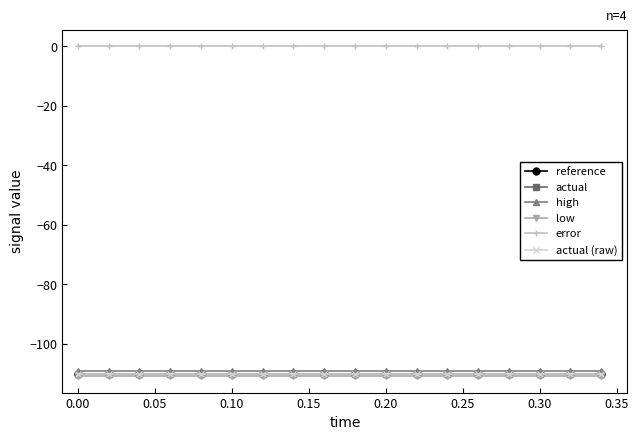

What is the sum of all high values?

-1964.3